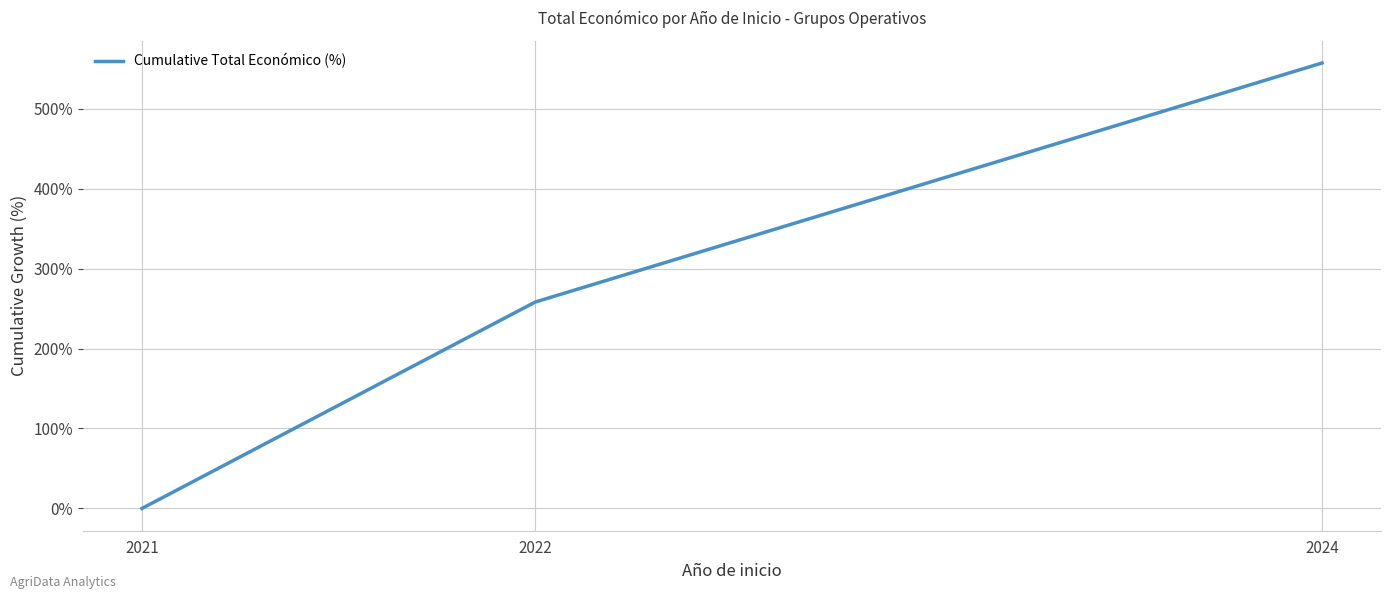

Reading left to right, list all the values displayed in this chart.

0.0	258.1	557.0